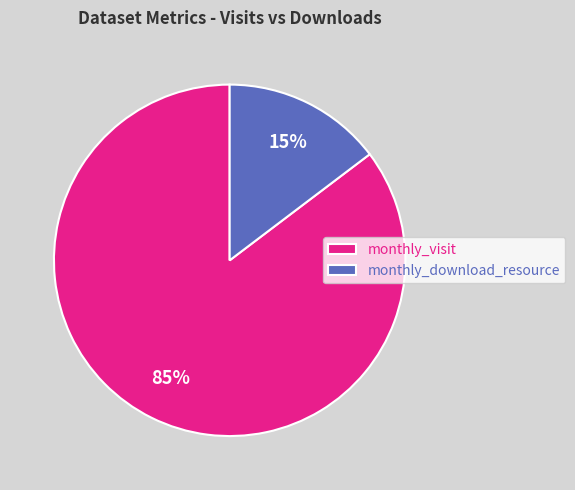

How many slices are in this pie chart?

2